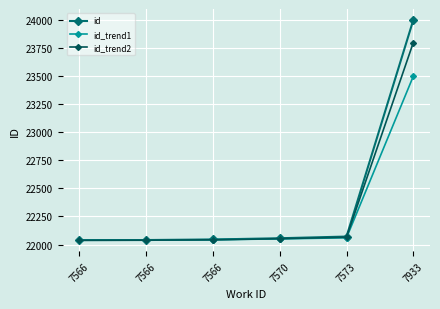

Which category has the lowest value across all series?

7566